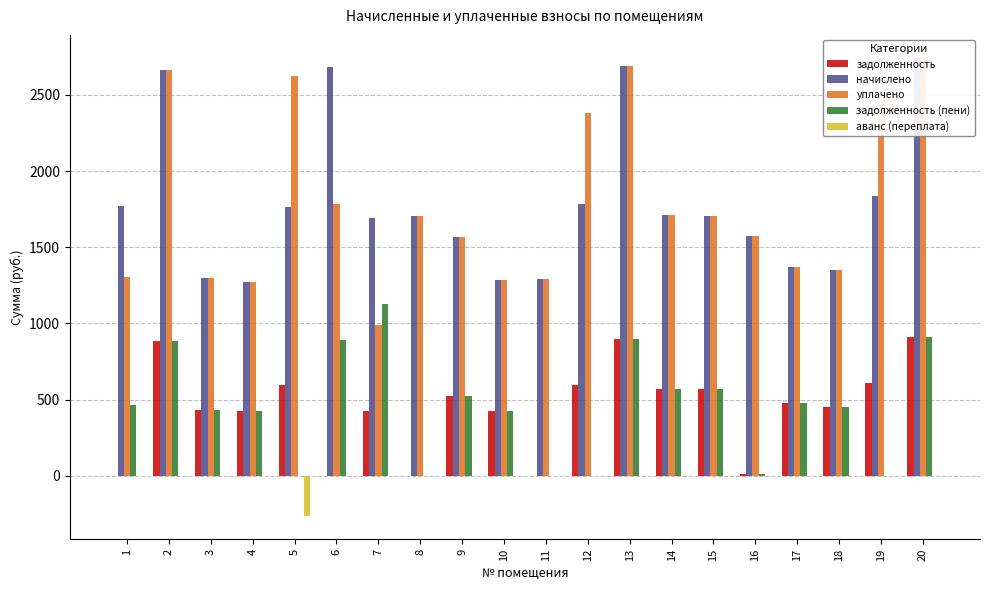

What is the value of the начислено bar at the 18th from the left?

1348.8